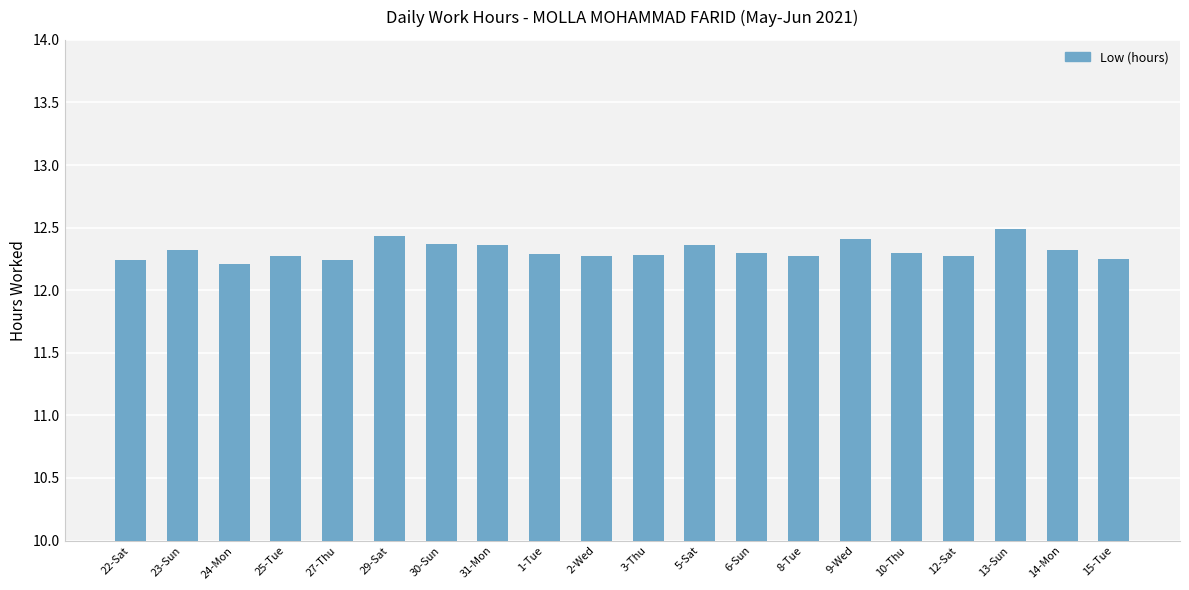

How many values are between 12 and 13?

20